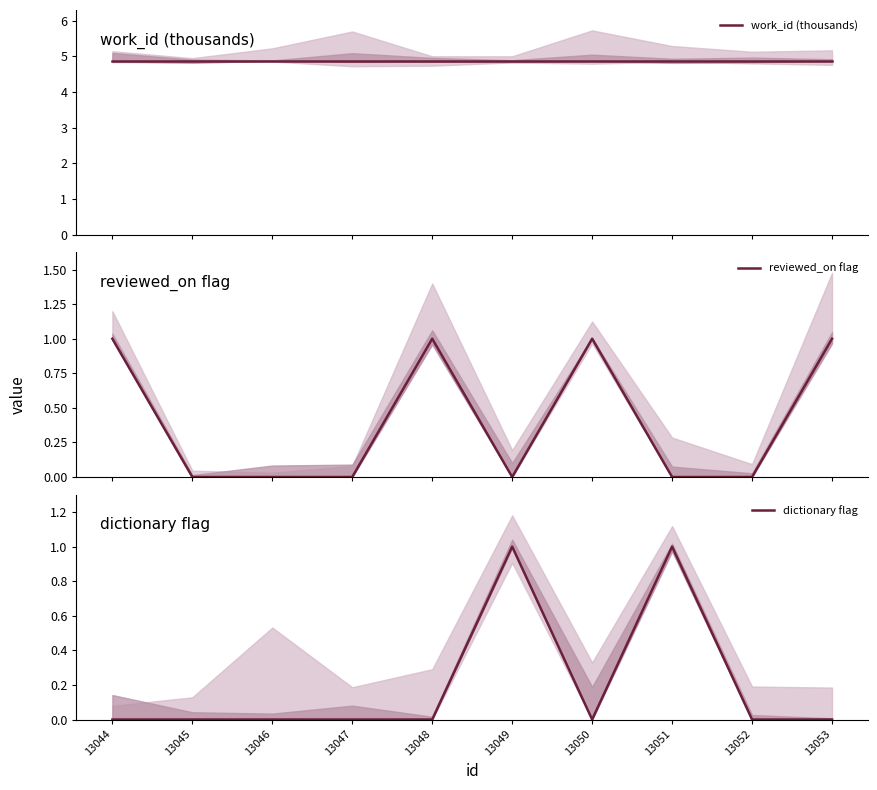

At how many categories does at least one series exceed 1?

10